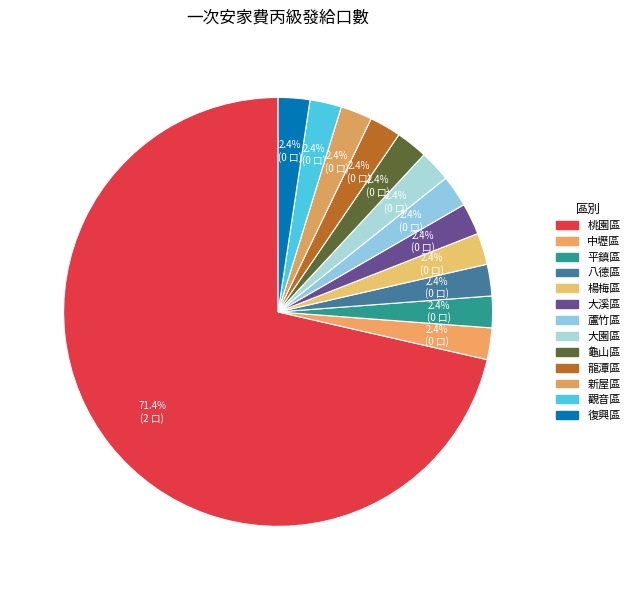

What portion of the pie excludes 中壢區?

97.6%